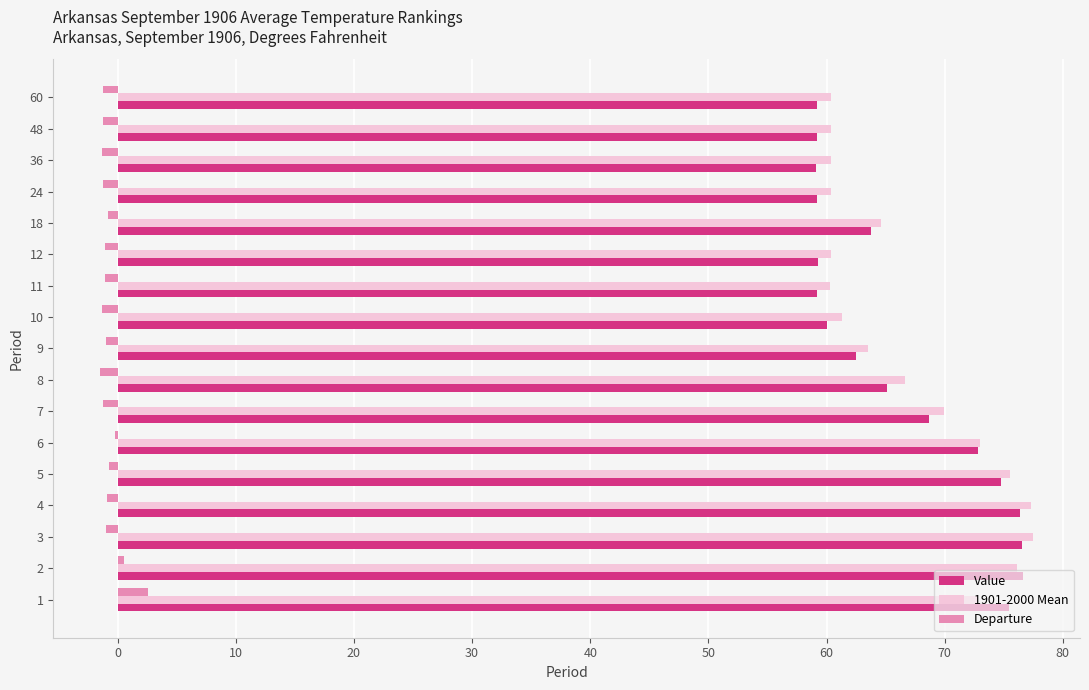

Which series has the largest range (max minus min)?

Value